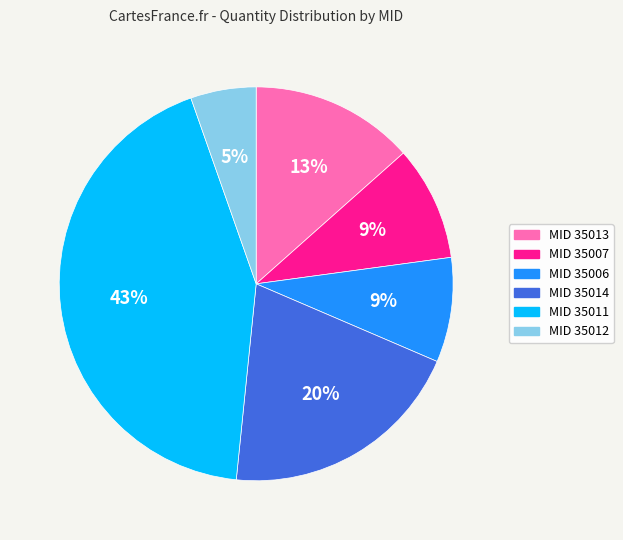

Does any single category account for the majority?

No